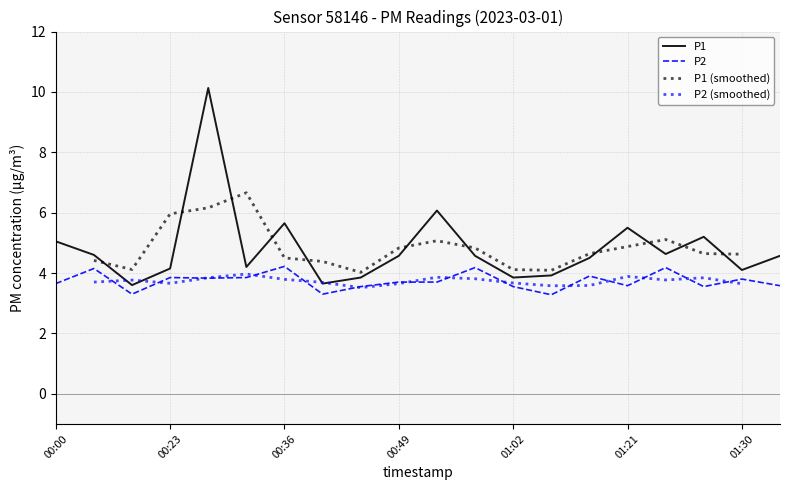

What is the label of the 3rd point from the left?

00:13